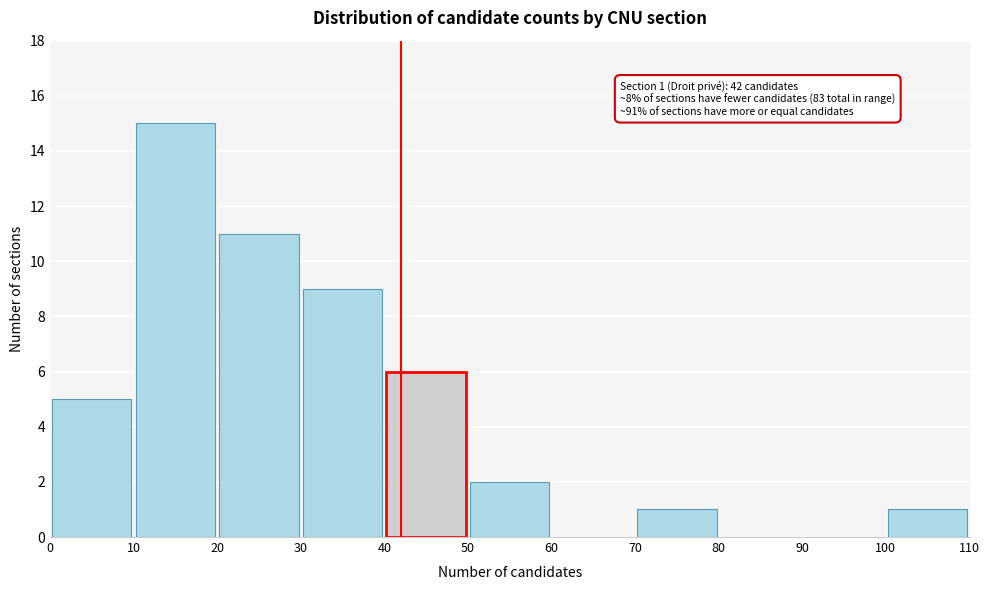

Which range on the x-axis has the tallest bar?

10 to 20